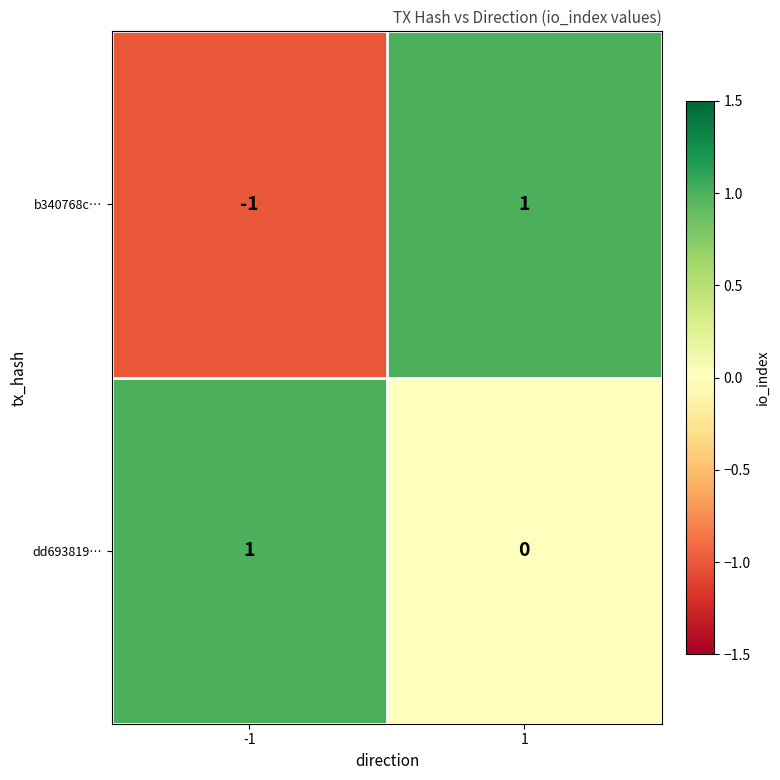

At -1, list the series in order from smallest to largest.

b340768c…, dd693819…